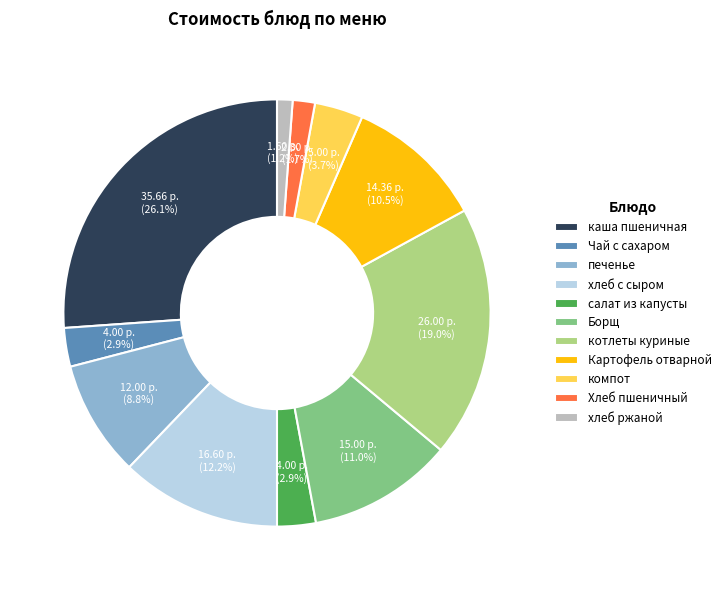

Is there a majority slice in this chart?

No